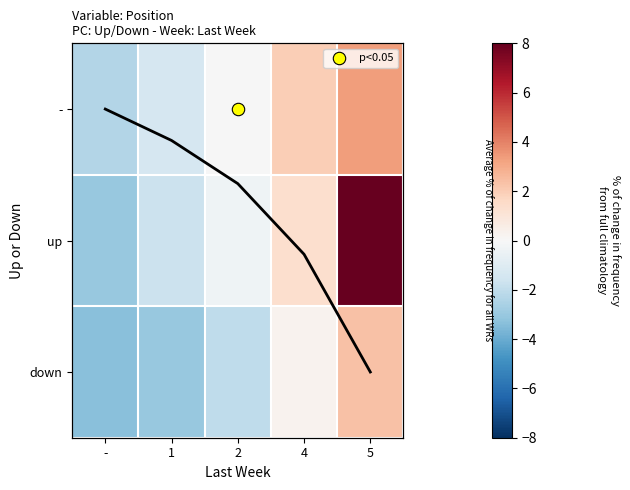

At which label does down reach its minimum?

-